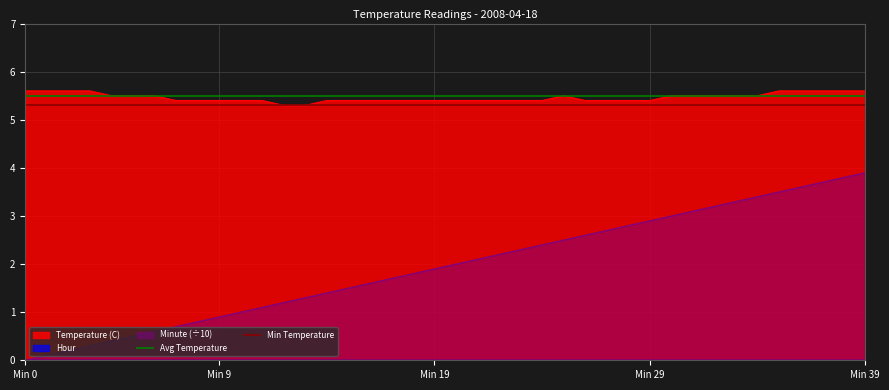

What is the lowest value of the Temperature (C) series?

5.3